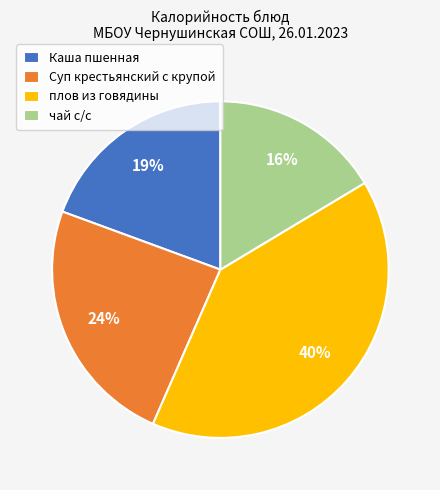

To the nearest percent, what is the difference between the Суп крестьянский с крупой and чай с/с slice percentages?

8%